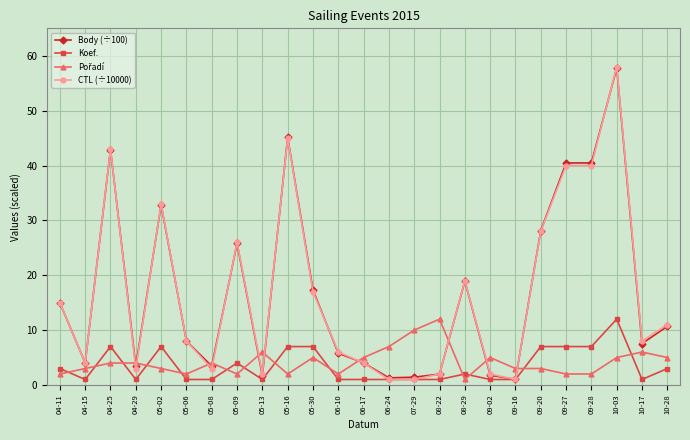

At which category does Koef. reach its first local valley?

04-15